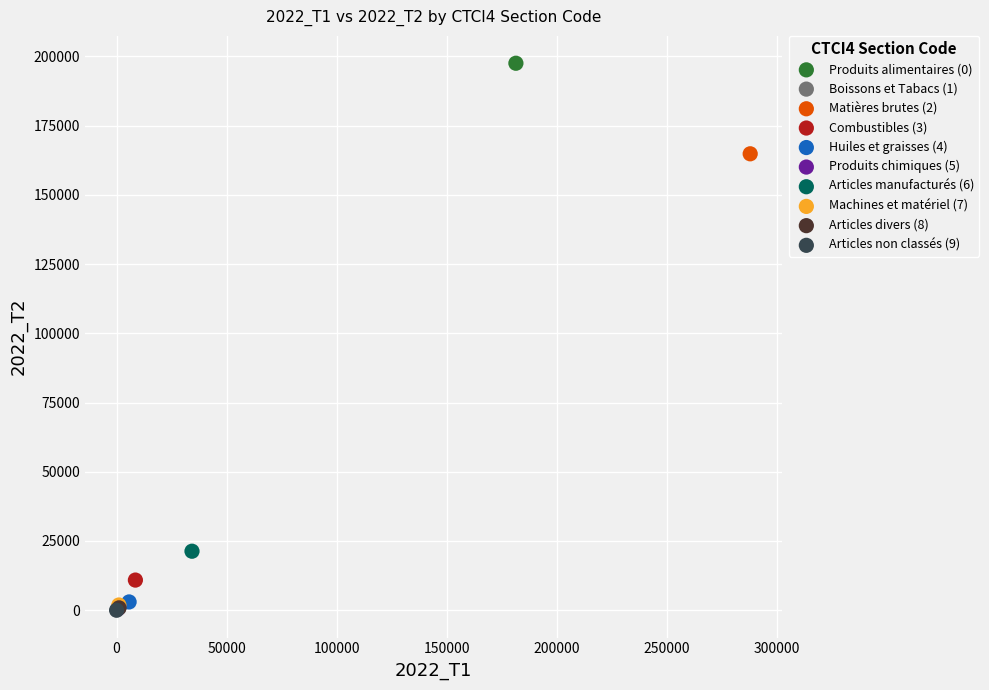

What are all the series names shown in the legend?

Produits alimentaires (0), Boissons et Tabacs (1), Matières brutes (2), Combustibles (3), Huiles et graisses (4), Produits chimiques (5), Articles manufacturés (6), Machines et matériel (7), Articles divers (8), Articles non classés (9)